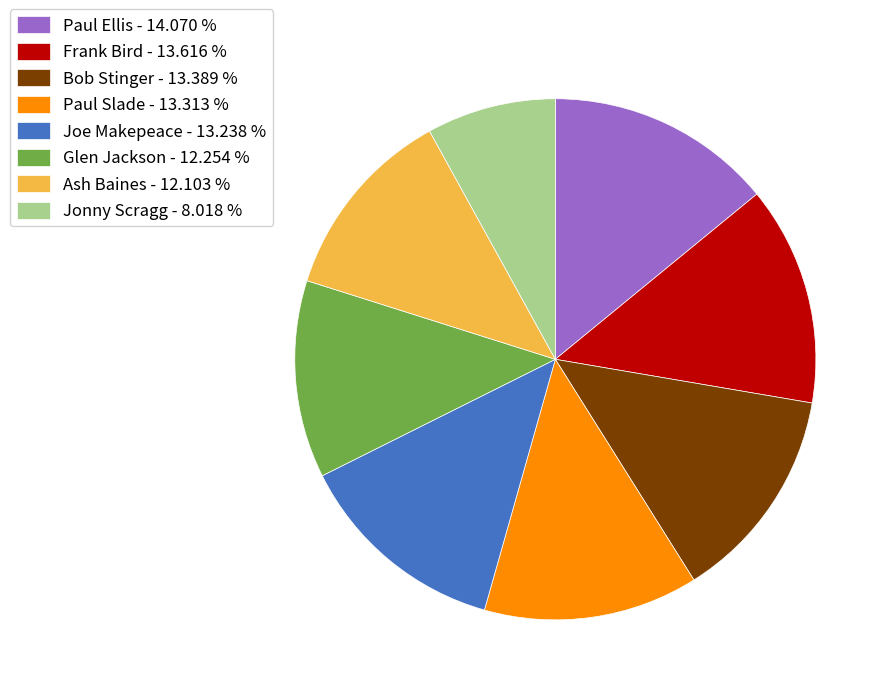

How many slices are in this pie chart?

8